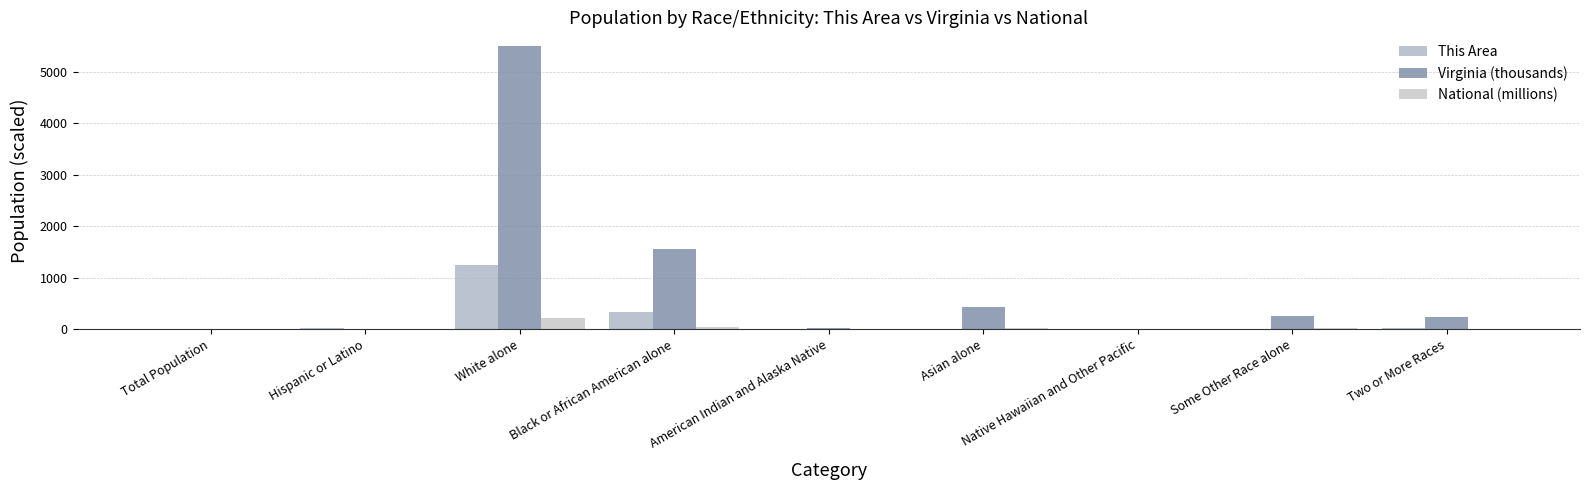

Is the value of This Area at Native Hawaiian and Other Pacific greater than the value of Virginia (thousands) at Two or More Races?

No